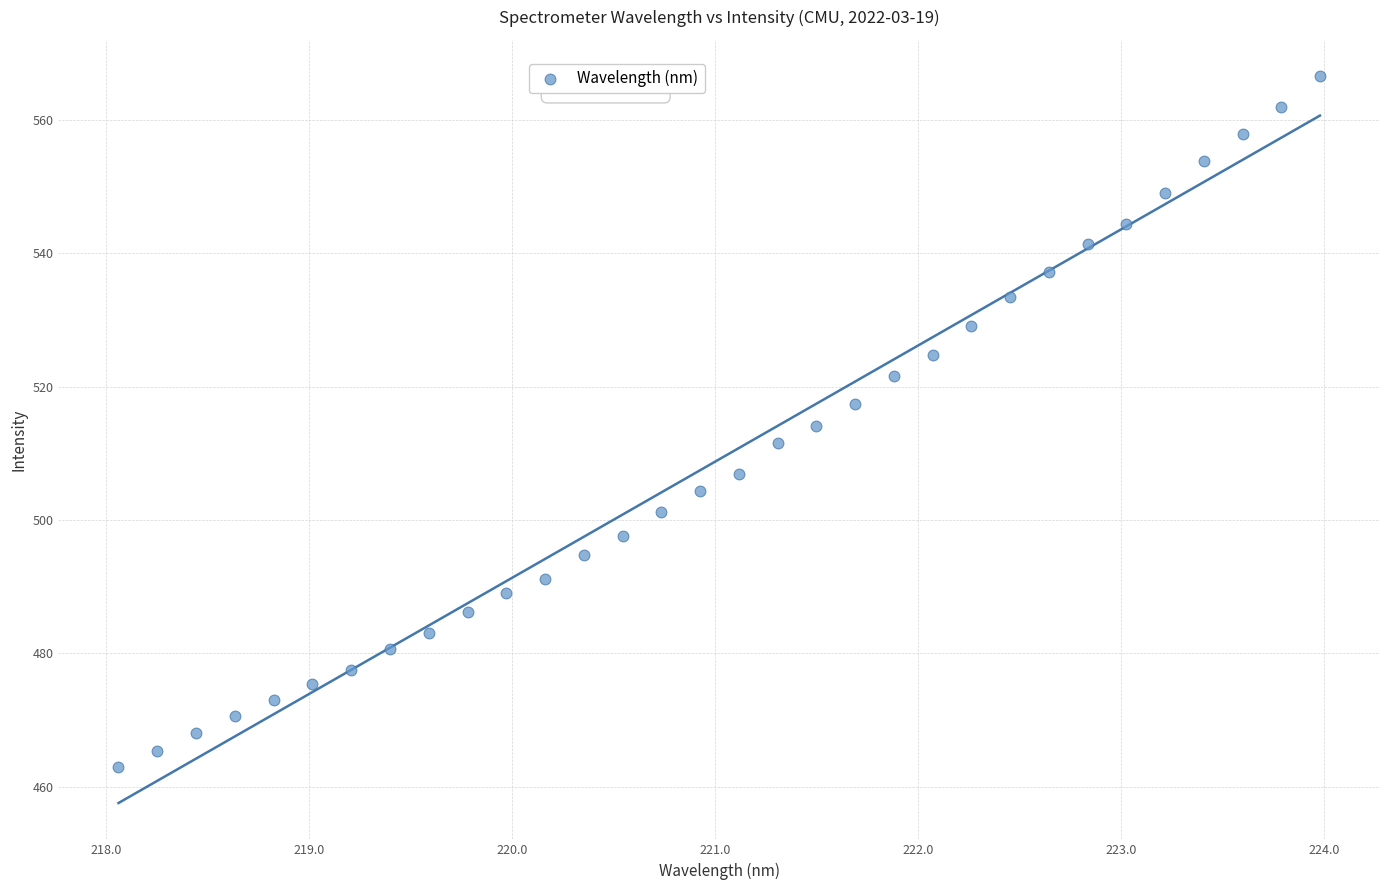

What is the range of Y values (max minus min)?

103.5